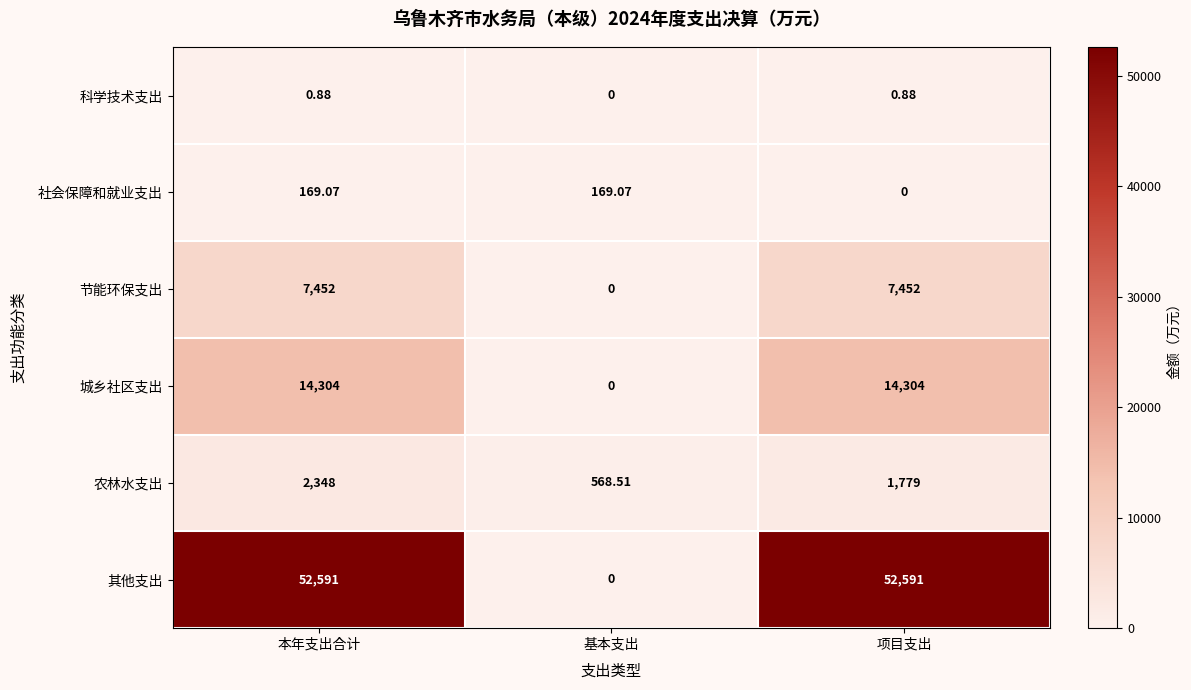

Which series has the largest range (max minus min)?

其他支出